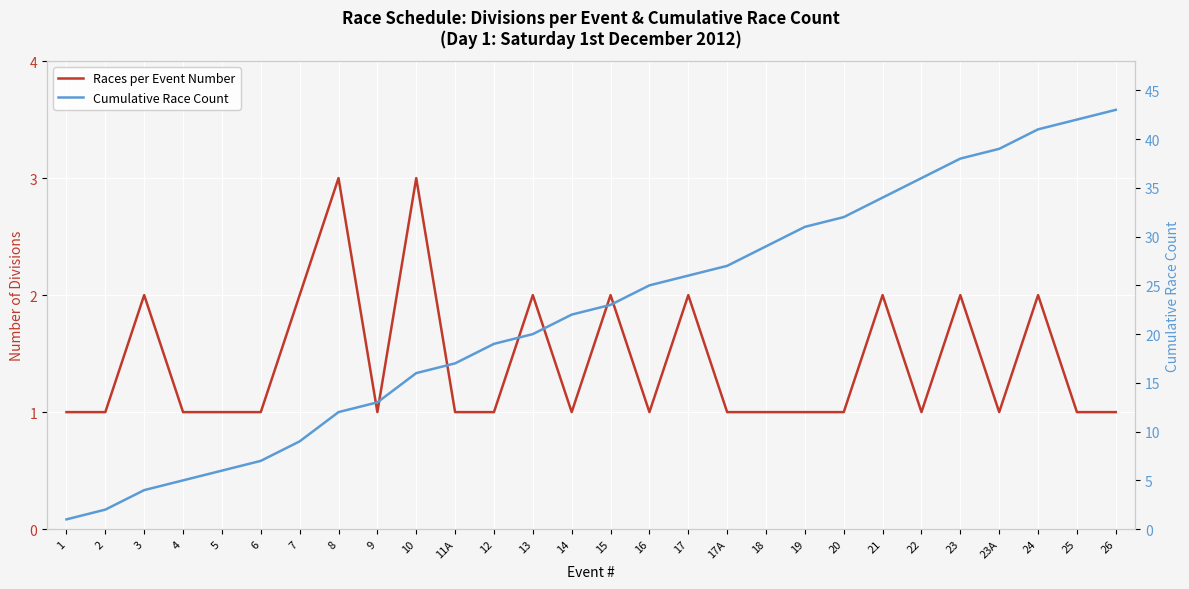

The Races per Event Number series shows 0 at 5. True or false?

False